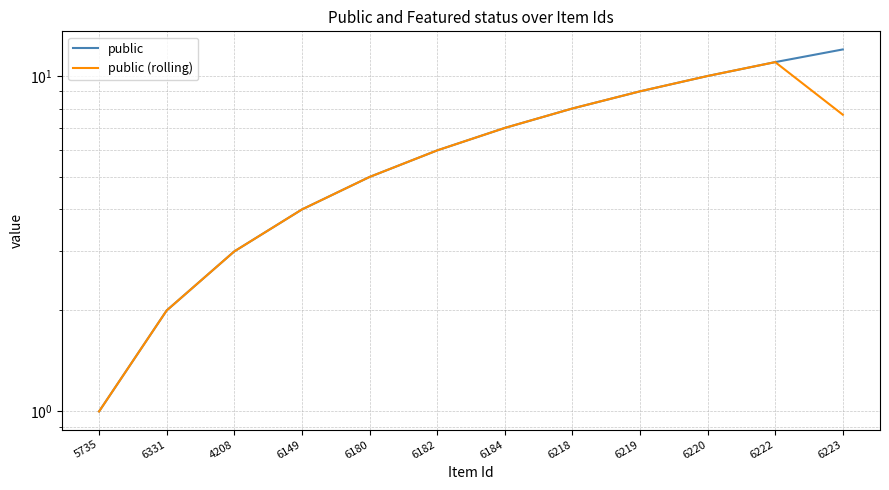

True or false: public (rolling) has a value of 1.1 at 4208.

False